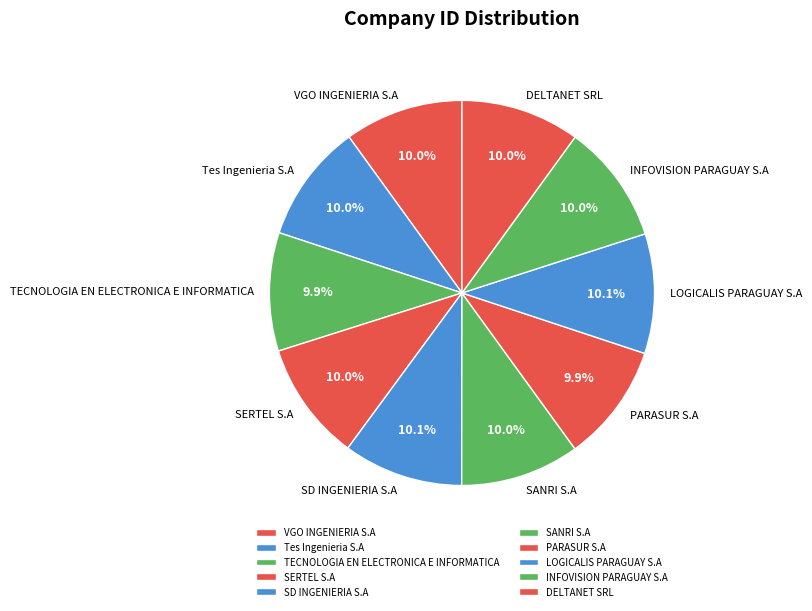

How many segments does this pie chart have?

10